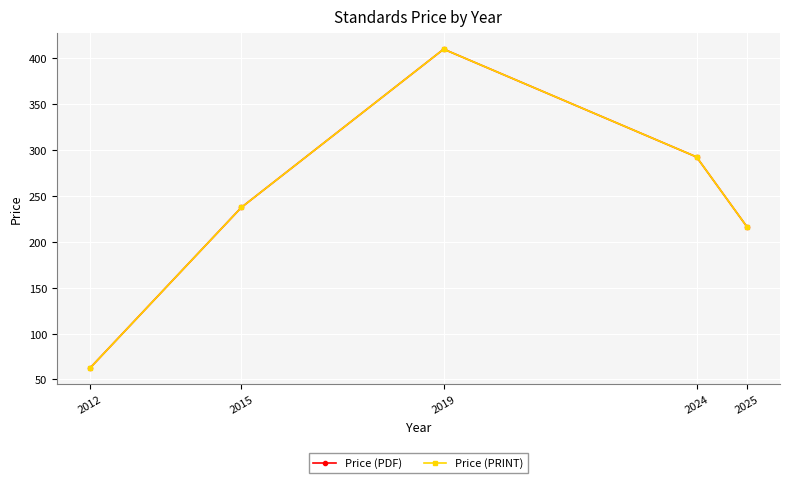

Does the chart have visible grid lines?

Yes